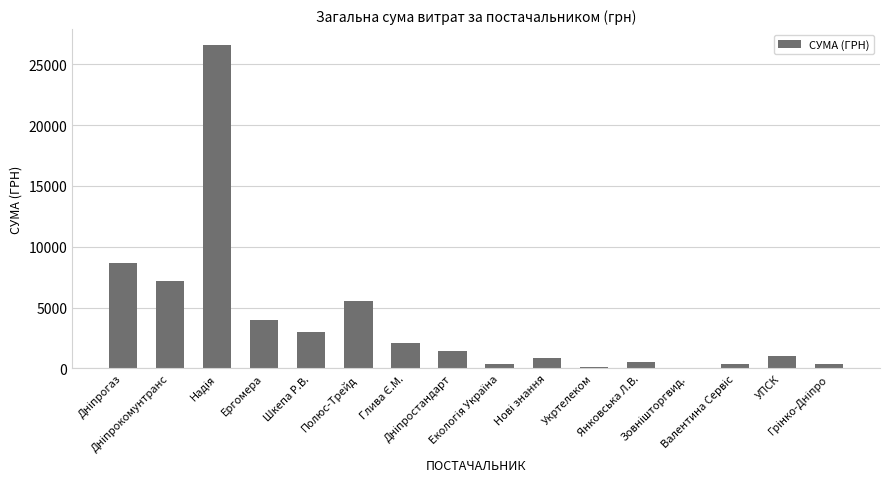

What is the greatest value displayed?

26570.3